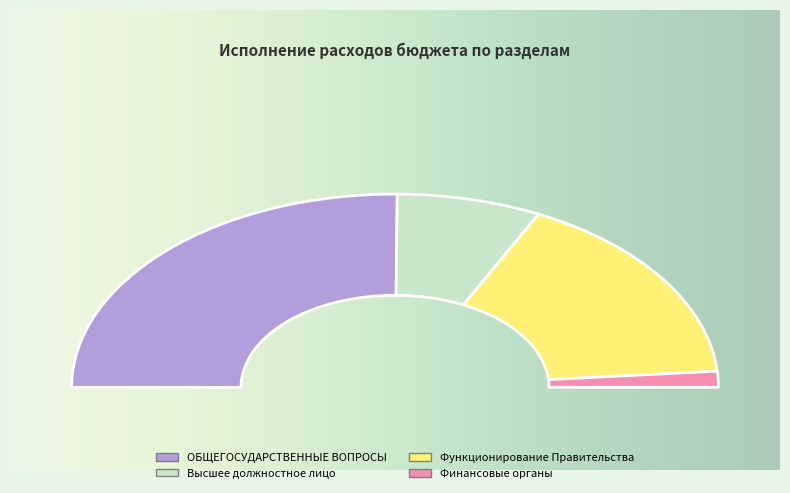

What is the total percentage of ОБЩЕГОСУДАРСТВЕННЫЕ ВОПРОСЫ and Функционирование высшего должностного лица?

64.6%